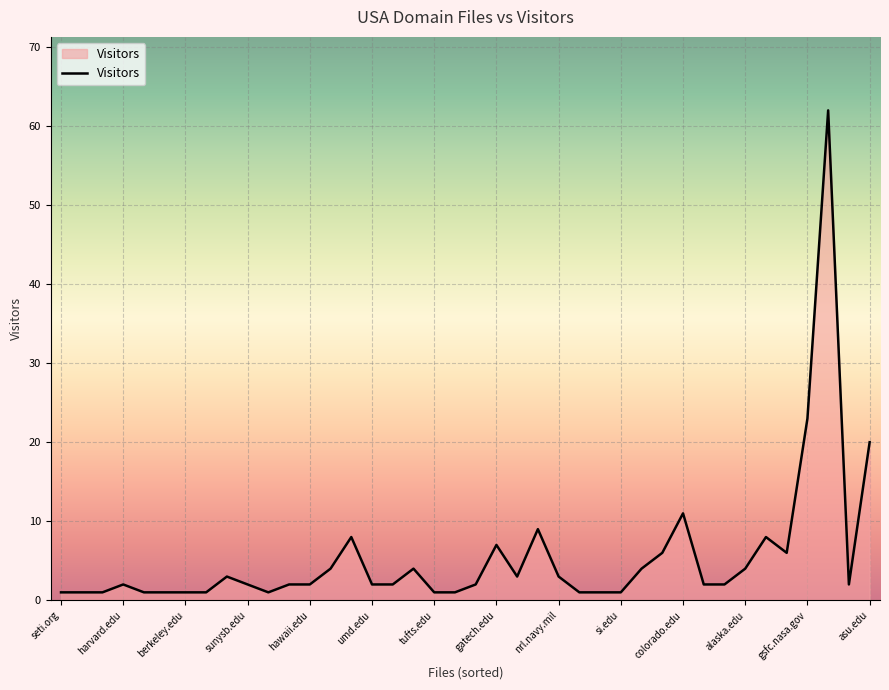

What is the greatest value displayed?

62